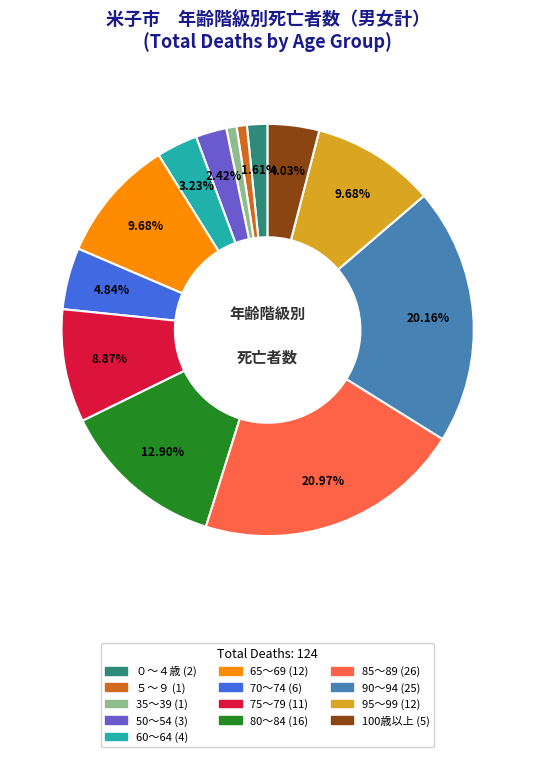

Is it true that 85～89 is 11% of the pie?

False